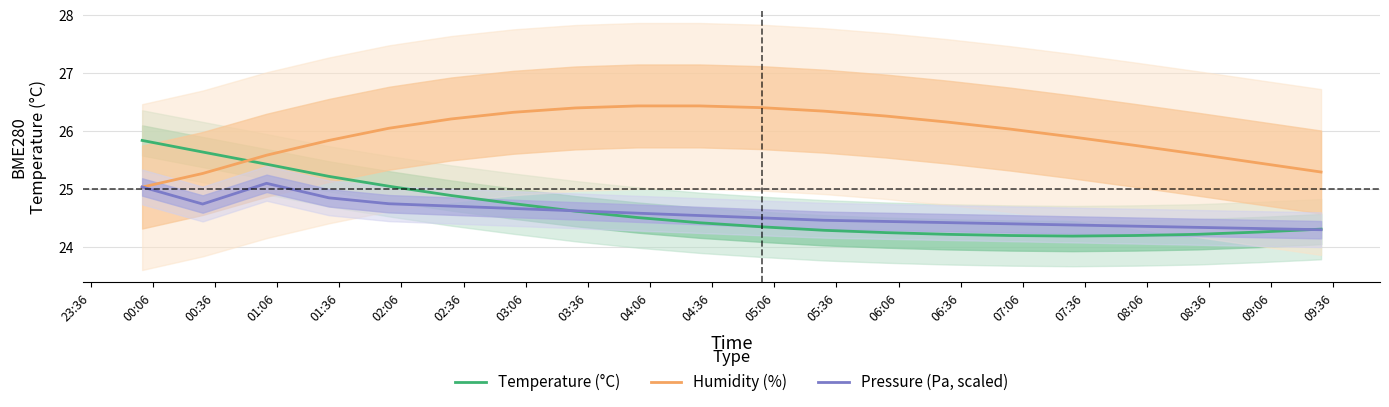

What is the lowest value of the Pressure (Pa, scaled) series?

24.3